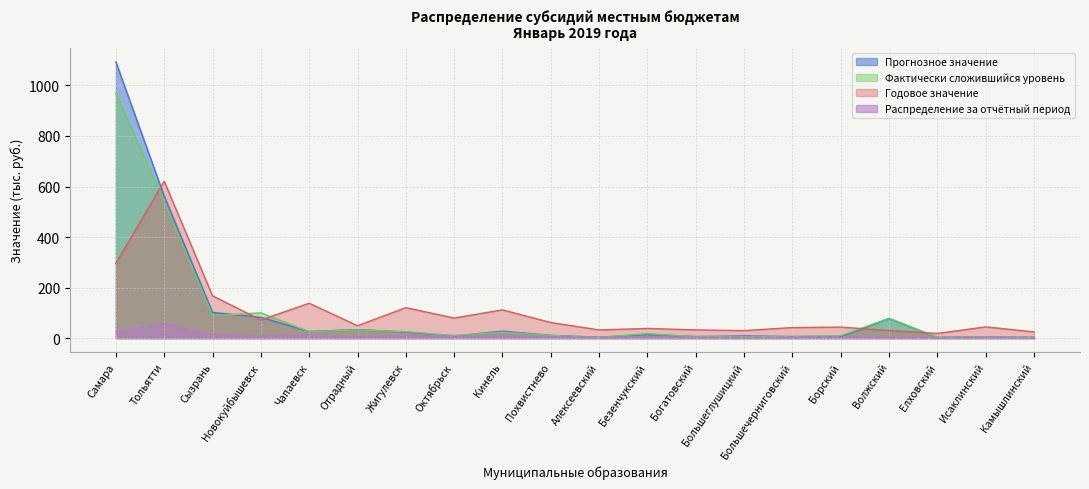

Which category has the highest value in the Прогнозное значение series?

Самара